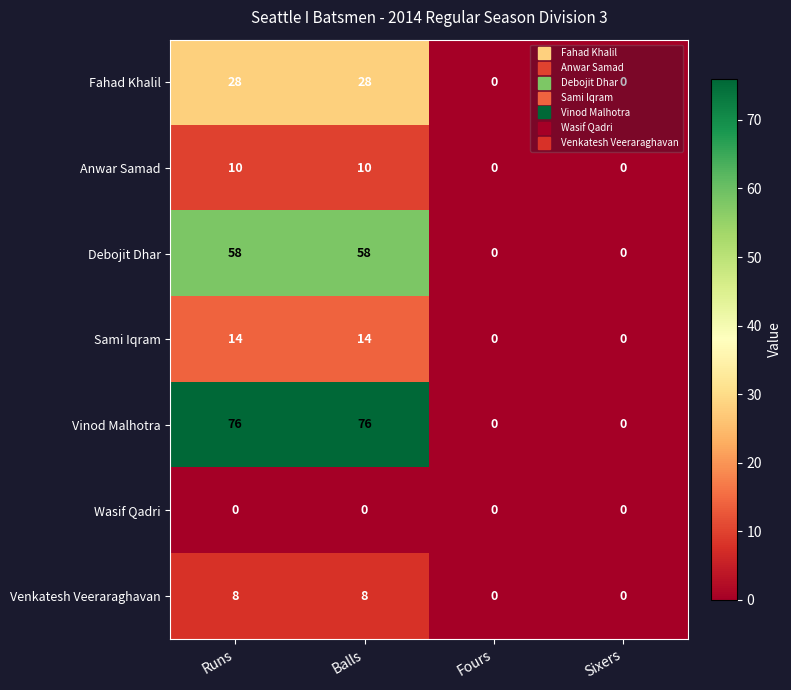

True or false: Debojit Dhar has a value of 0 at Fours.

True